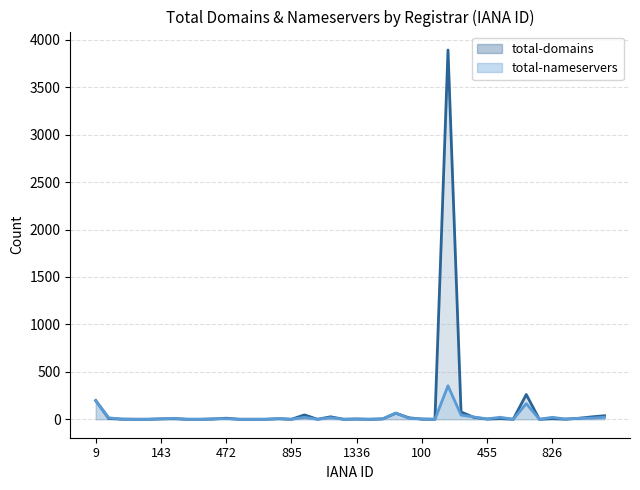

What is the sum of the total-domains line values at 10 and 26?

11